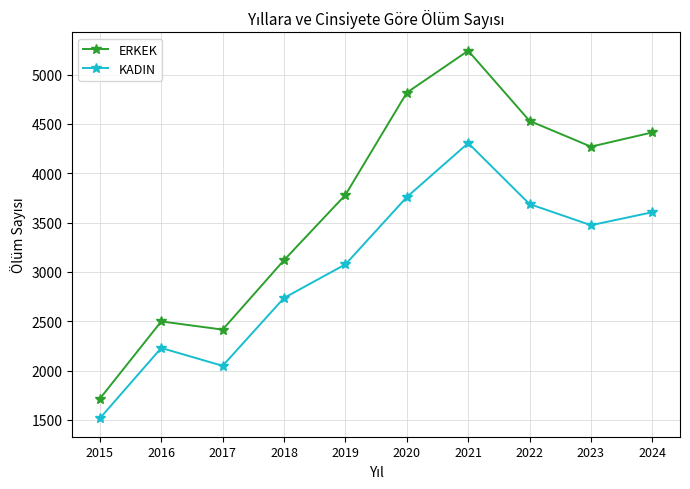

At which label does ERKEK first exceed 4269?

2020